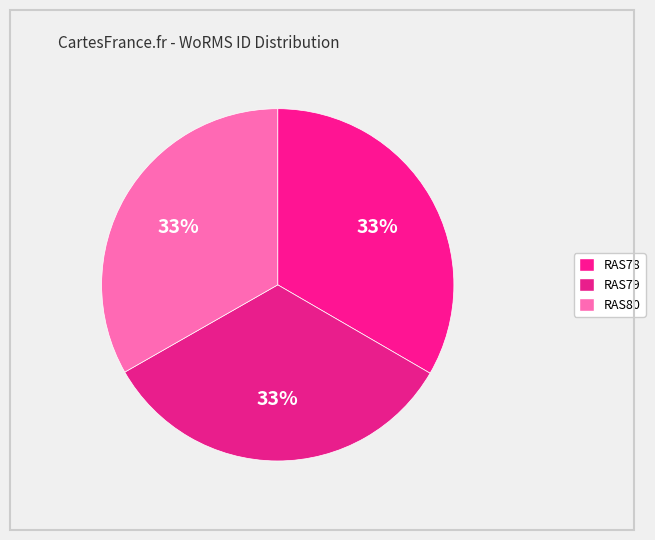

Rank the categories by value from lowest to highest.

RAS80, RAS78, RAS79